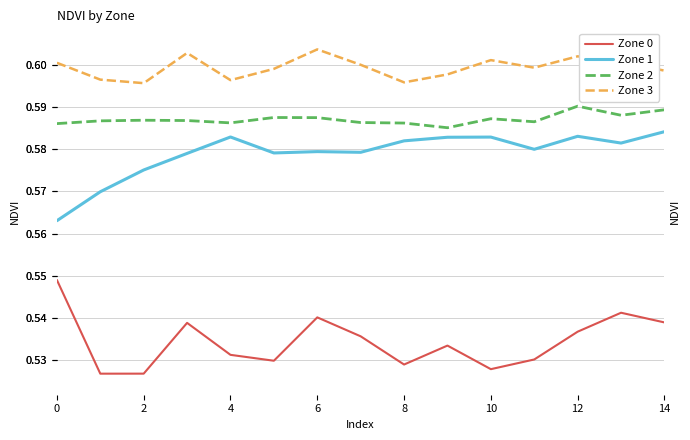

The Zone 0 series shows 0.5 at 12. True or false?

True